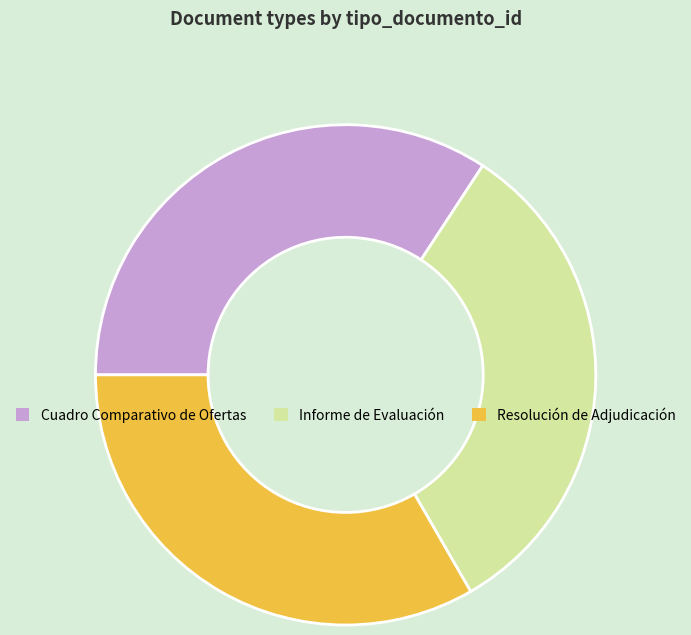

Does any single category account for the majority?

No